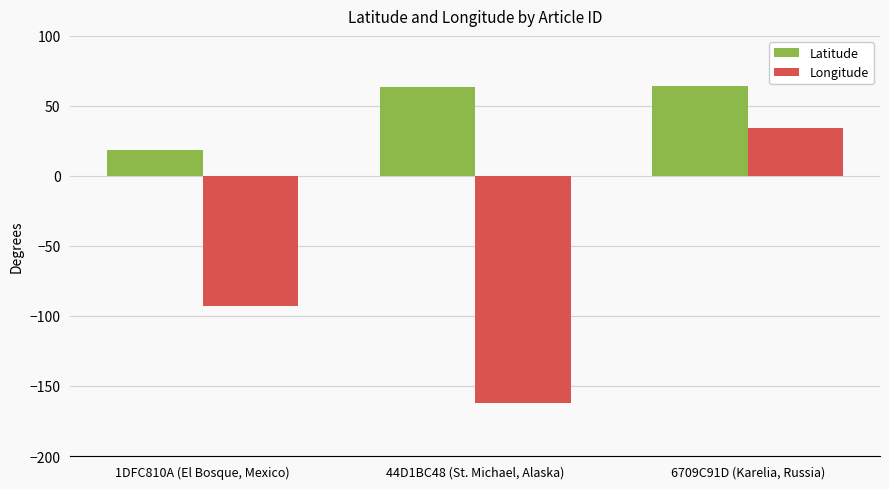

How many groups of bars are there?

3